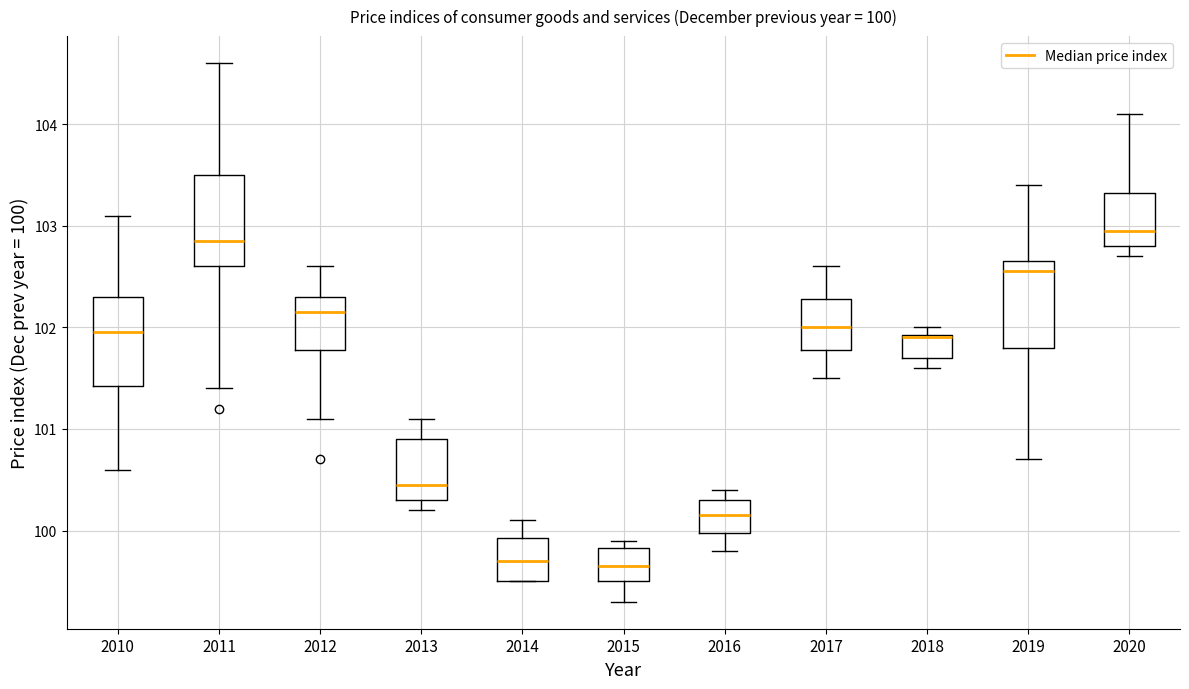

Which box's median line is the highest?

2020